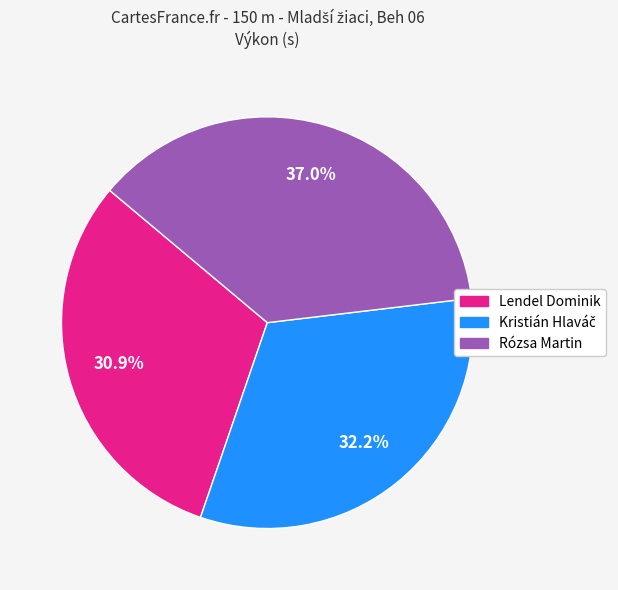

Approximately how many times larger is the value at Lendel Dominik compared to Rózsa Martin?

0.8